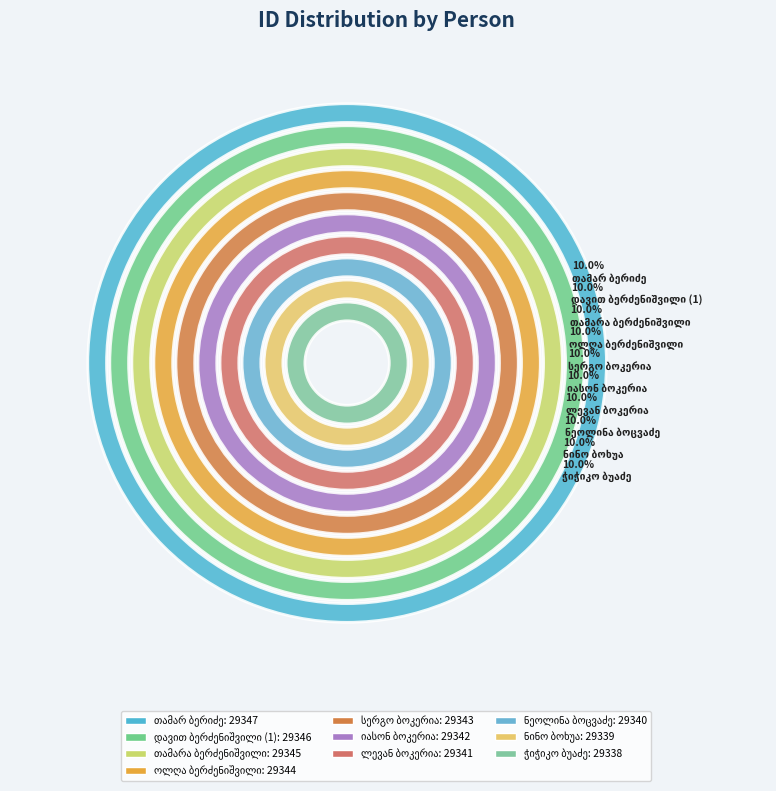

Is there a majority slice in this chart?

No